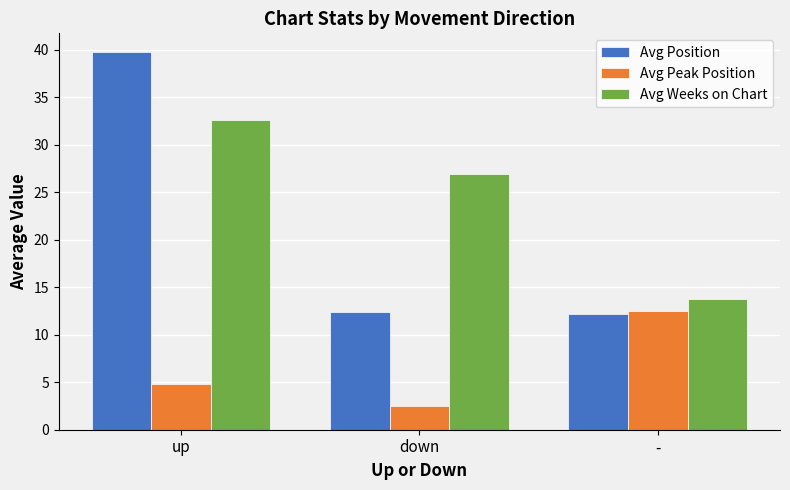

What is the label of the 2nd bar from the left?

down